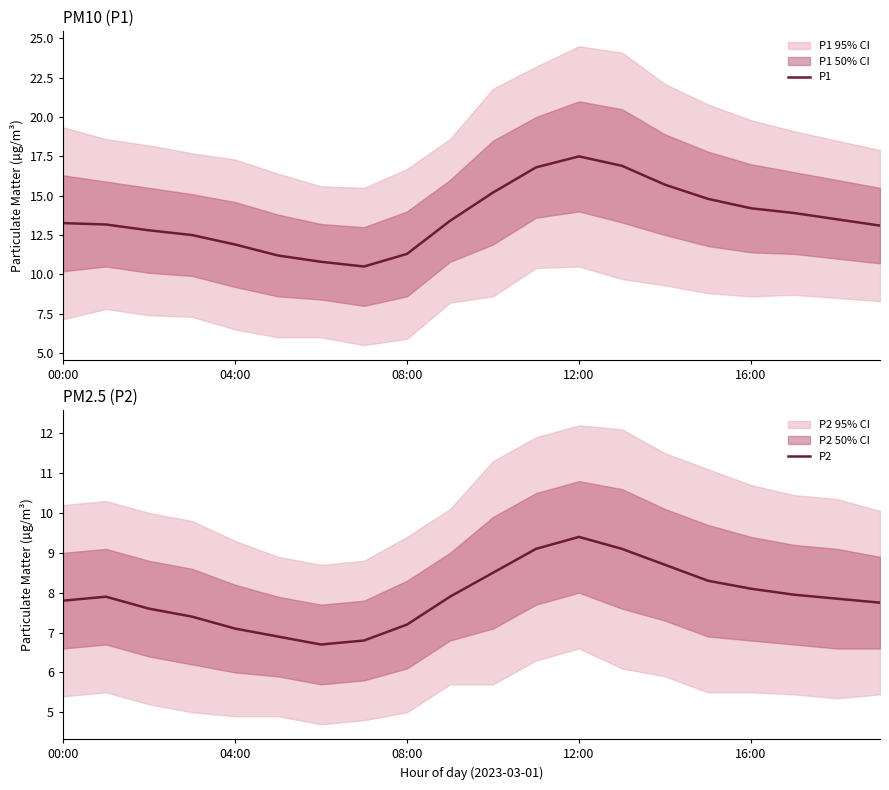

What is the sum of all P1 values?

272.4